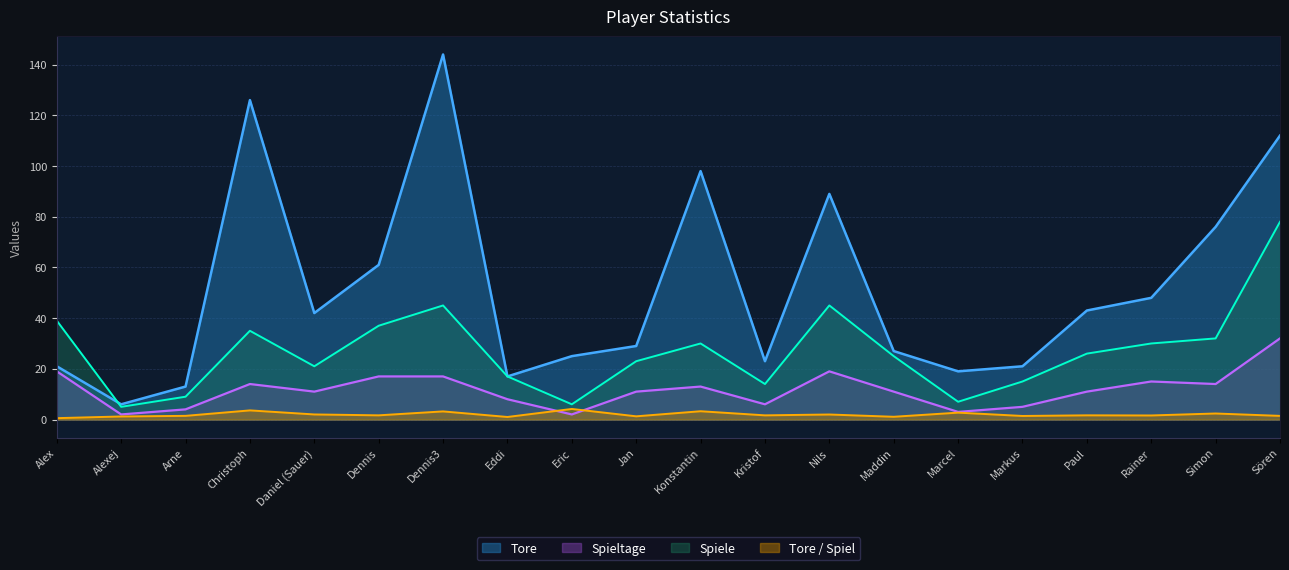

What is the difference between the Spiele values at Christoph and Marcel?

28.0